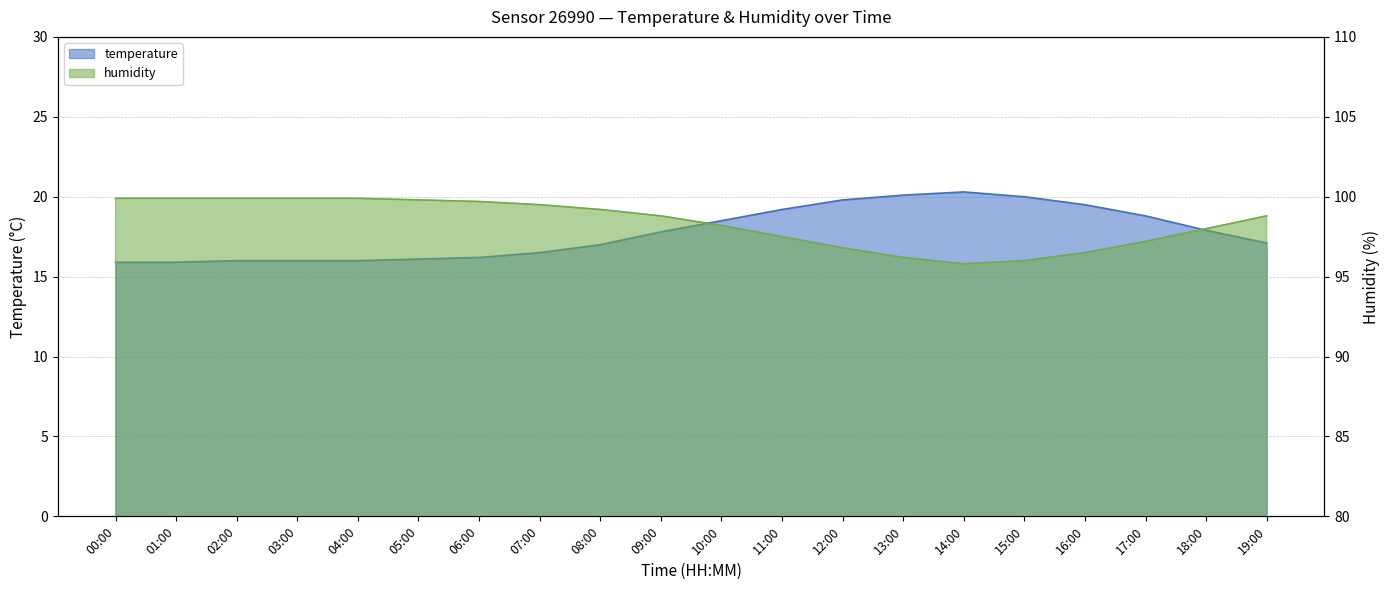

Rank the series at 10:00 from highest to lowest value.

humidity, temperature